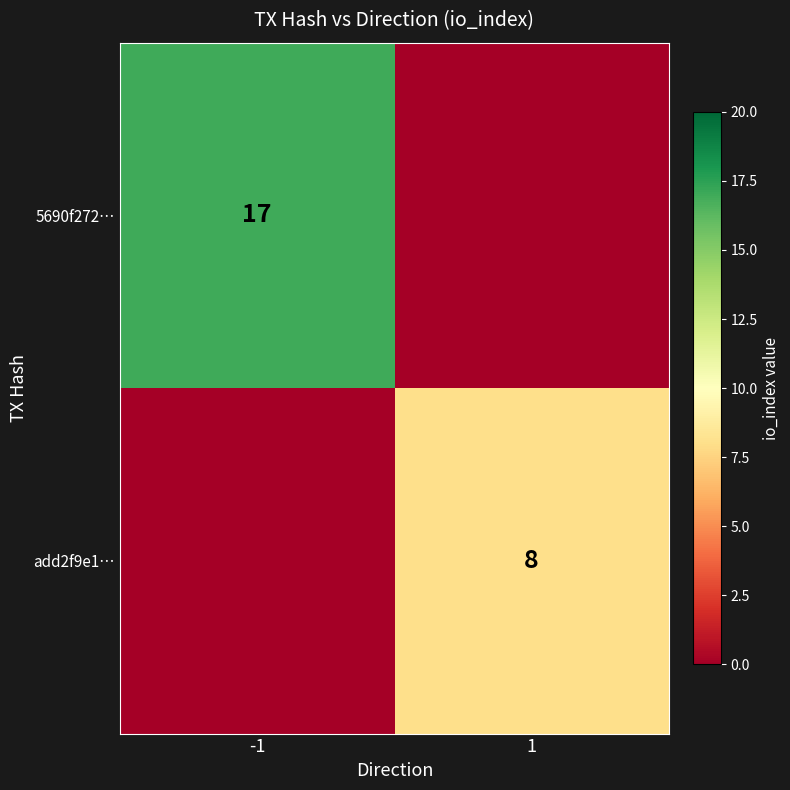

The value of add2f9e1… at 1 is 8. True or false?

True